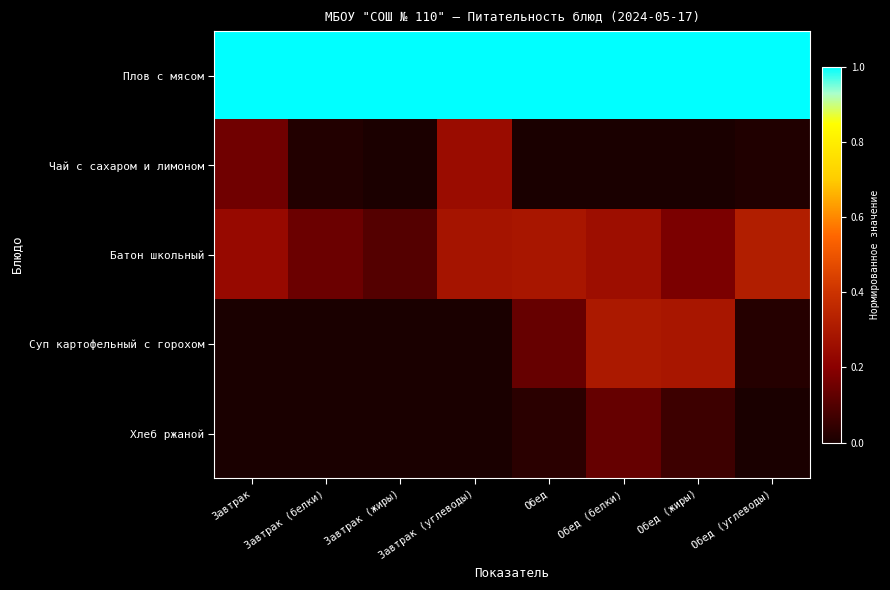

Which has a higher value, Обед or Обед (углеводы)?

Обед